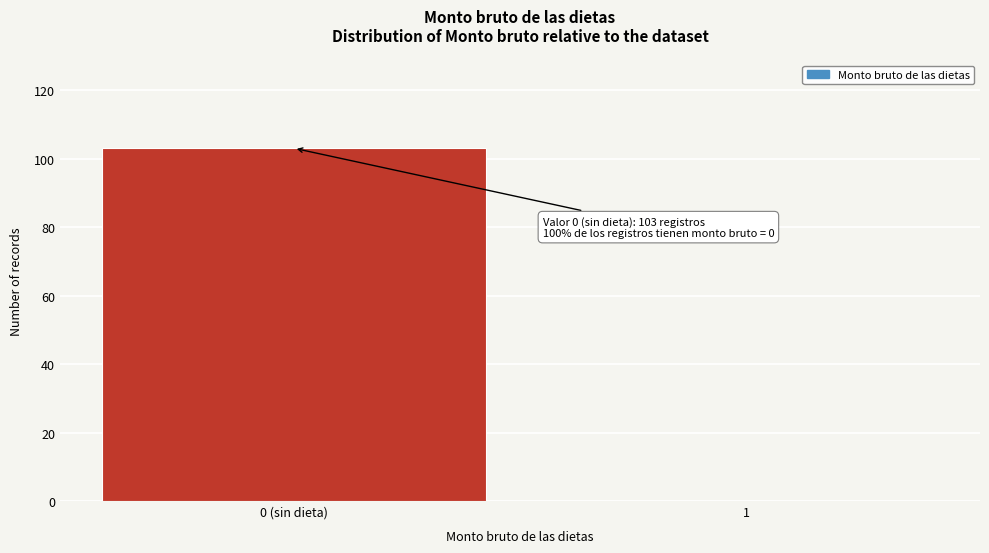

Reading left to right, what are all the values shown in this chart?

0 (sin dieta)=103	1=0